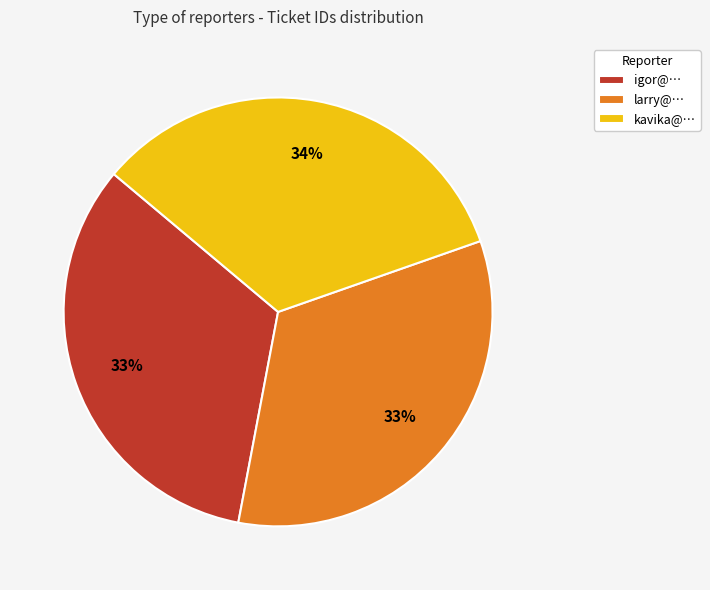

To the nearest percent, what is the average slice percentage?

33%